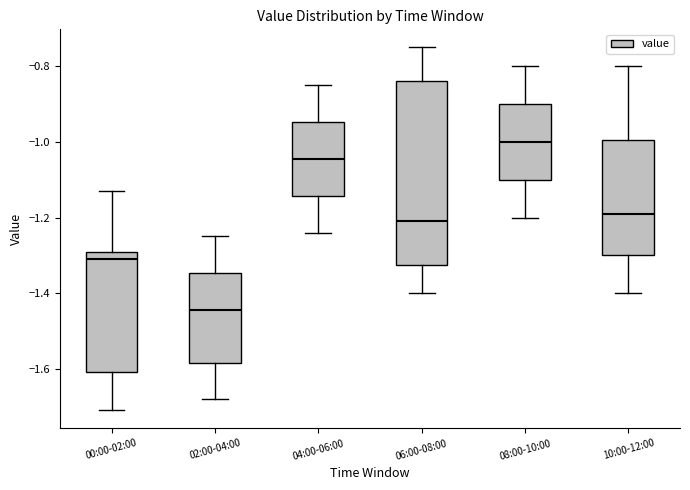

Reading left to right, transcribe this box plot: for each box, give where its median line is, the range the box spans, and where its two whiskers end, as read against the y-axis. The values are not printed on the chart, so give them approximately, as read against the axis.

00:00-02:00: median -1.30, box -1.60 to -1.28, whiskers -1.70 to -1.12
02:00-04:00: median -1.44, box -1.58 to -1.34, whiskers -1.68 to -1.24
04:00-06:00: median -1.04, box -1.14 to -0.94, whiskers -1.24 to -0.84
06:00-08:00: median -1.20, box -1.32 to -0.84, whiskers -1.40 to -0.74
08:00-10:00: median -1.00, box -1.10 to -0.90, whiskers -1.20 to -0.80
10:00-12:00: median -1.18, box -1.30 to -1.00, whiskers -1.40 to -0.80